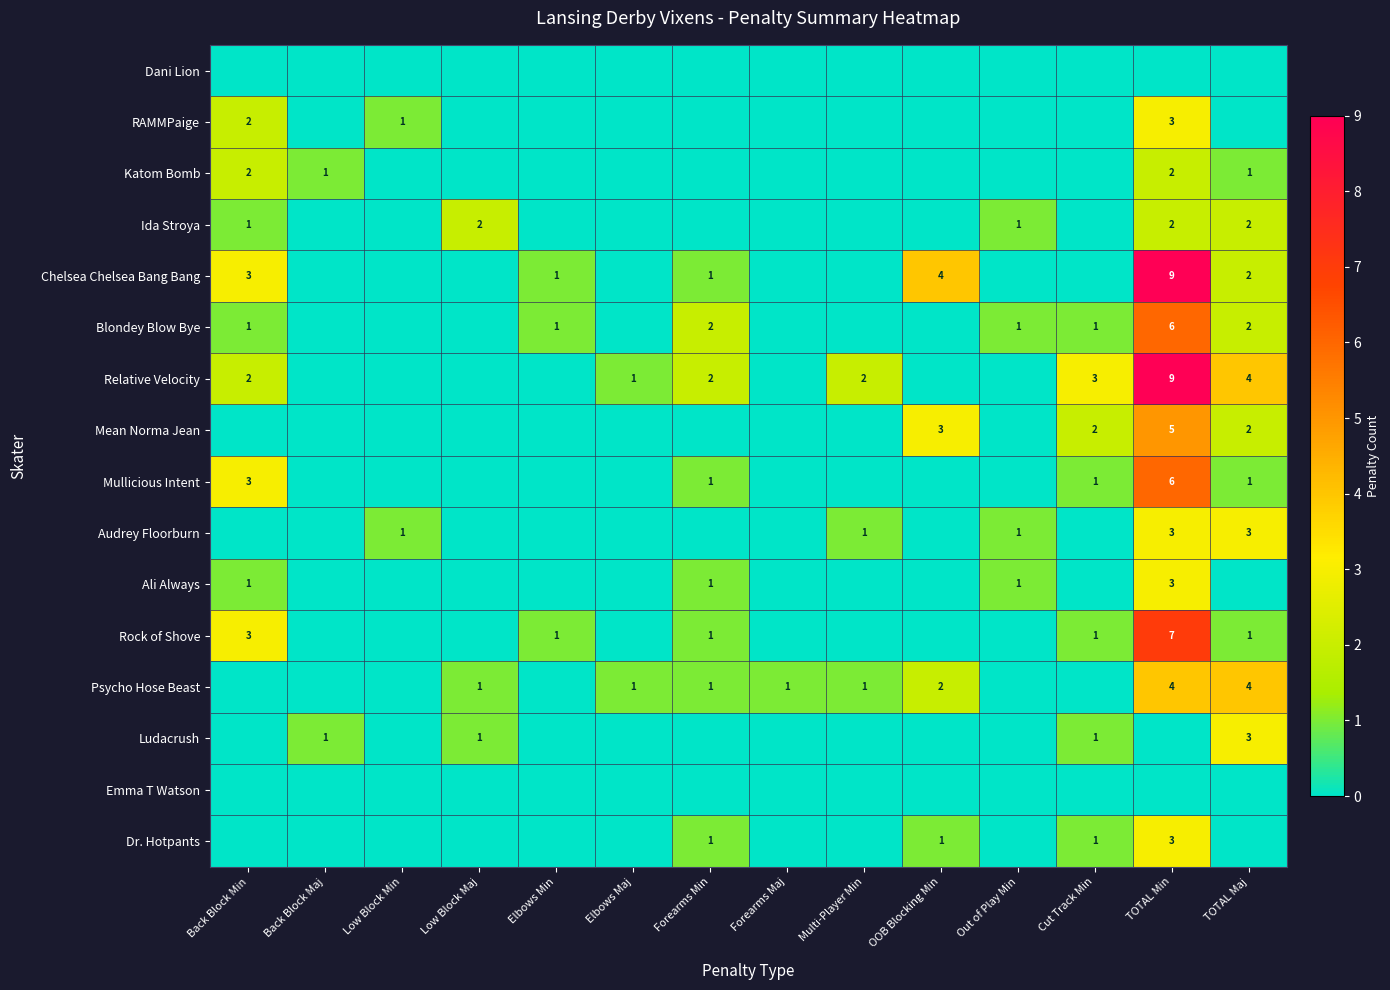

Which has a higher value, Low Block Maj or TOTAL Maj?

Low Block Maj